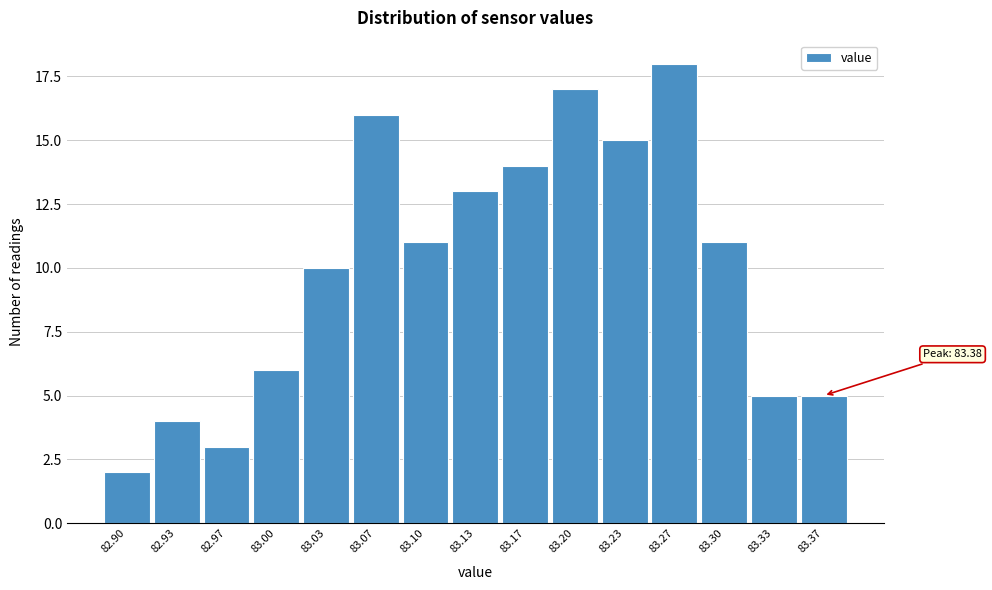

Reading left to right, list all the values displayed in this chart.

2	4	3	6	10	16	11	13	14	17	15	18	11	5	5